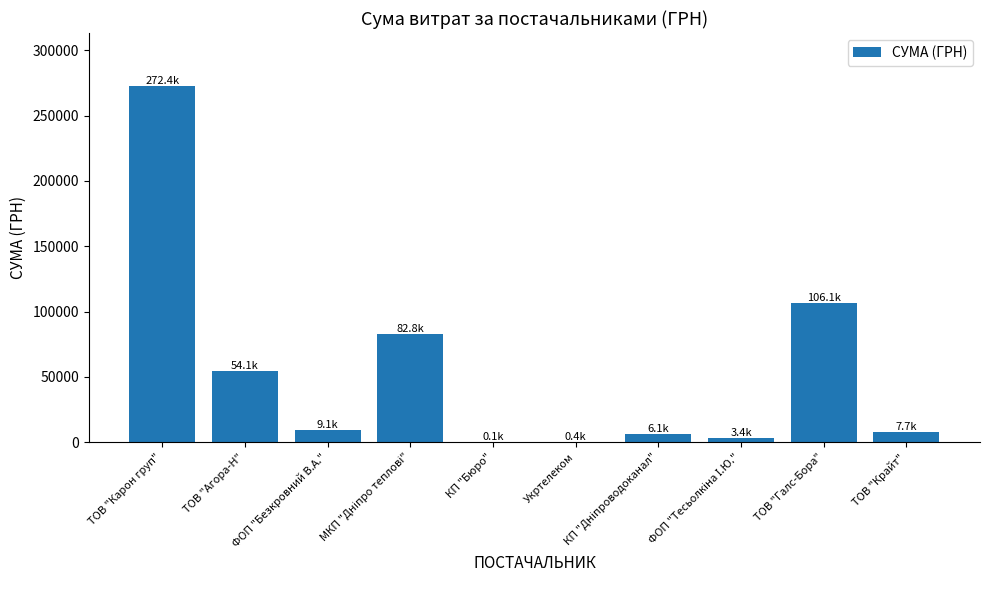

At which label is the value closest to 136253?

ТОВ "Галс-Бора"